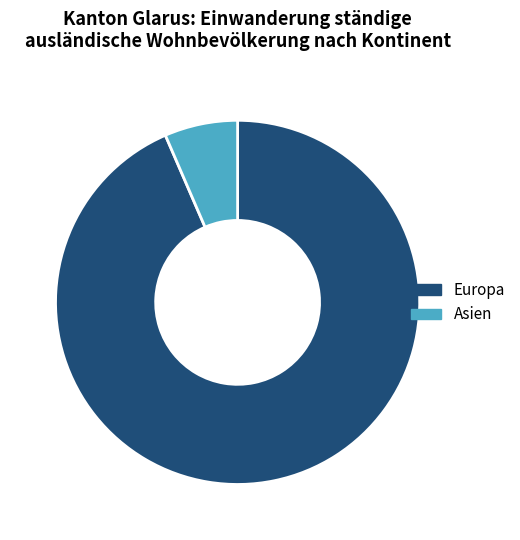

Which has a higher value, Europa or Asien?

Europa